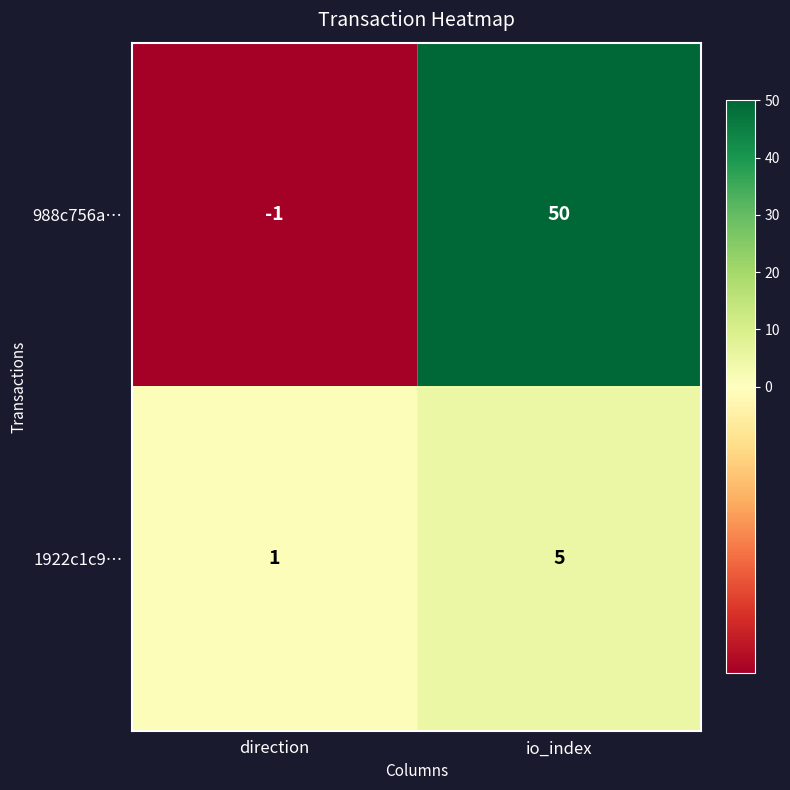

At which label does 988c756a… reach its peak?

io_index